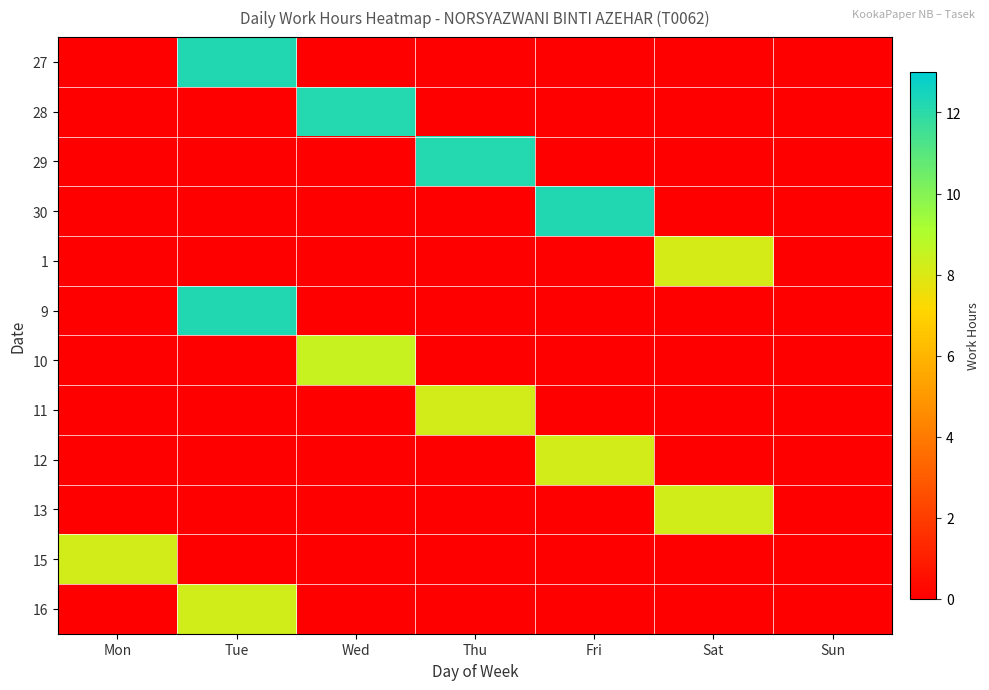

Rank the series by their maximum value, from lowest to highest.

1, 11, 12, 15, 13, 16, 10, 29, 28, 27, 30, 9